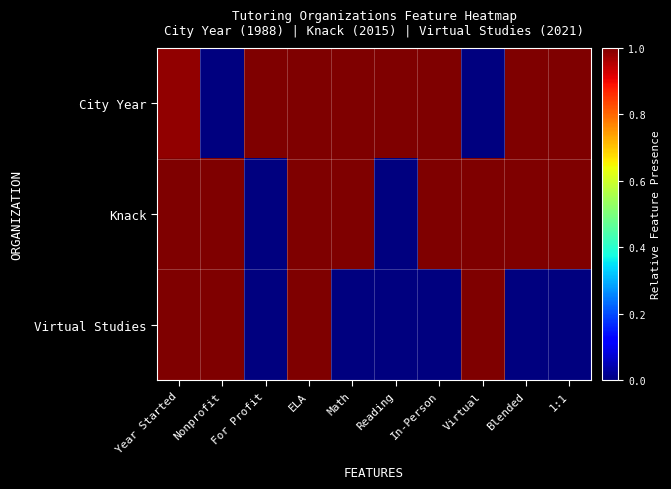

How many data points does each series have?

10